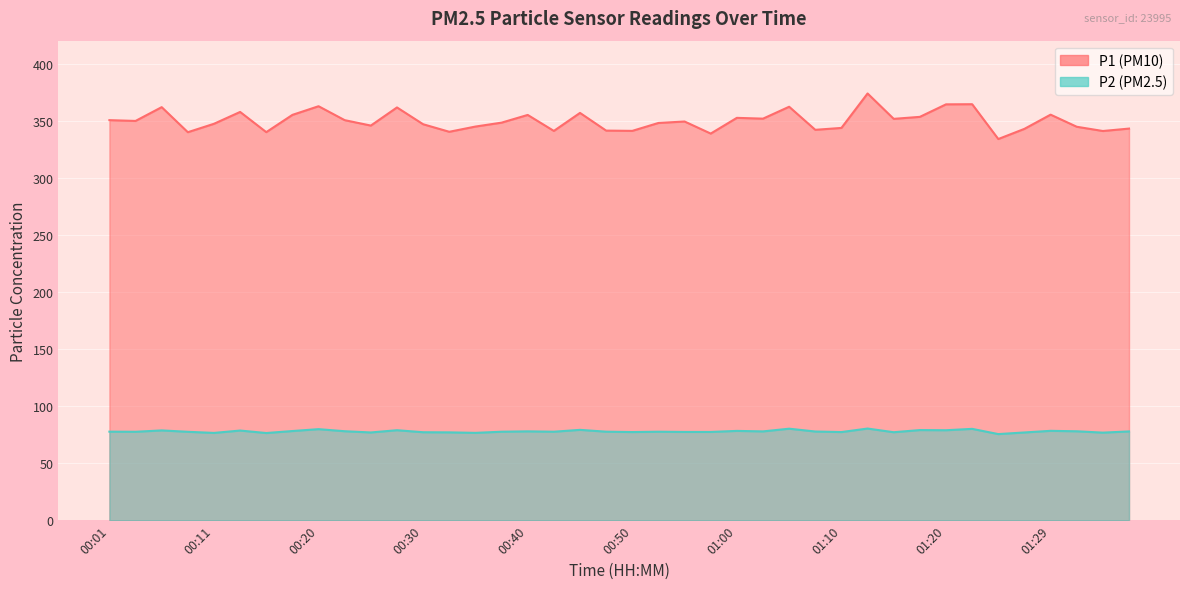

At which label does P1 reach its peak?

01:12